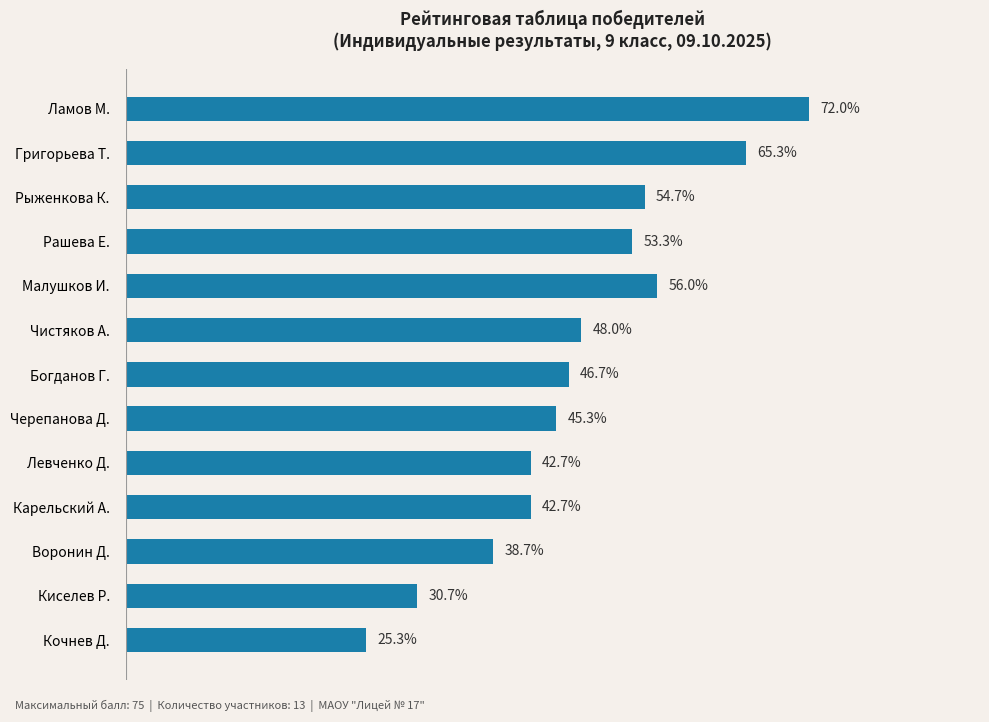

Which has a higher value, Ламов М. or Воронин Д.?

Ламов М.